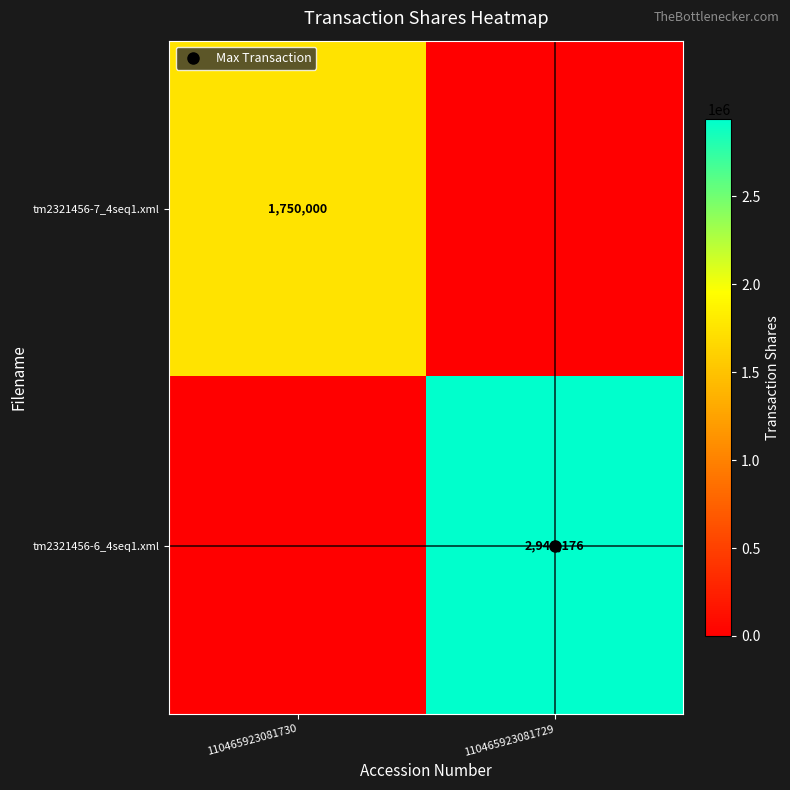

What is the difference between the maximum and minimum values in the tm2321456-7_4seq1.xml series?

1750000